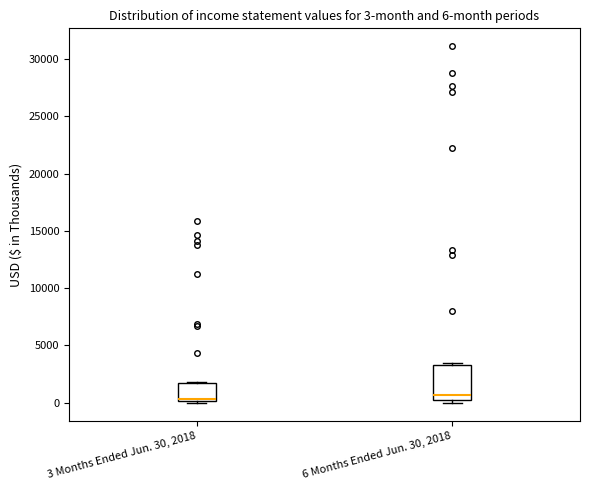

Which box is the tallest, from its lower edge to its upper edge?

6 Months Ended Jun. 30, 2018